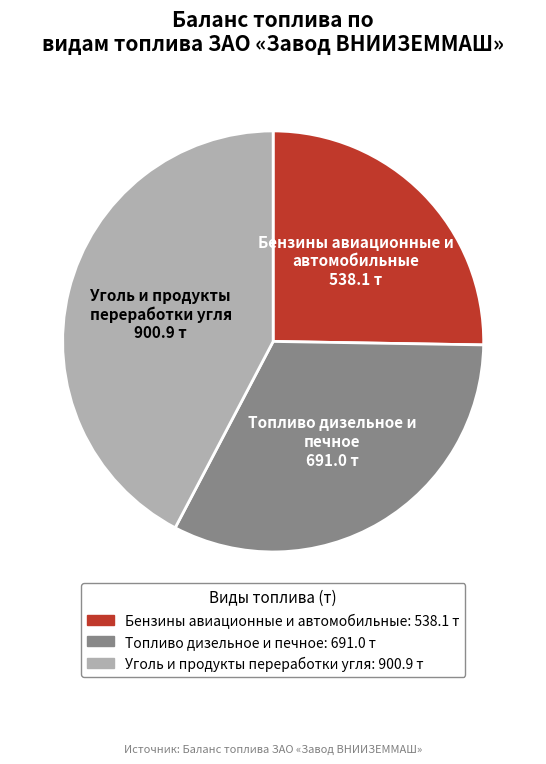

What is the largest slice in the pie chart?

Уголь и продукты переработки угля